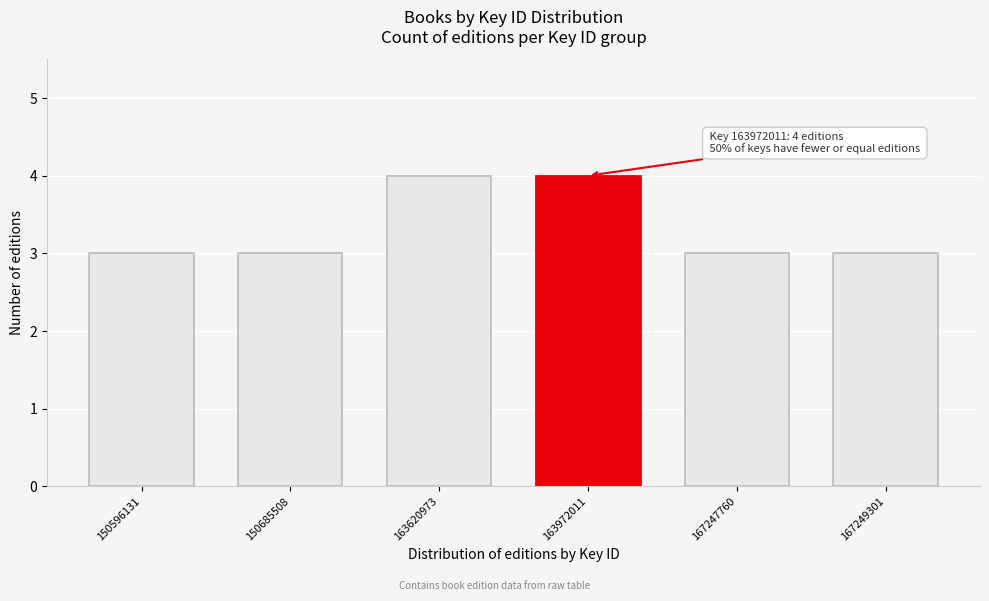

Reading left to right, extract all data points from this chart.

3	3	4	4	3	3